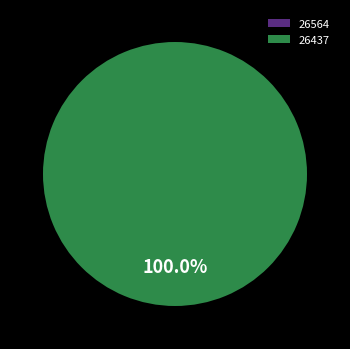

Combined, what portion of the pie is 26437 and 26564?

100.0%